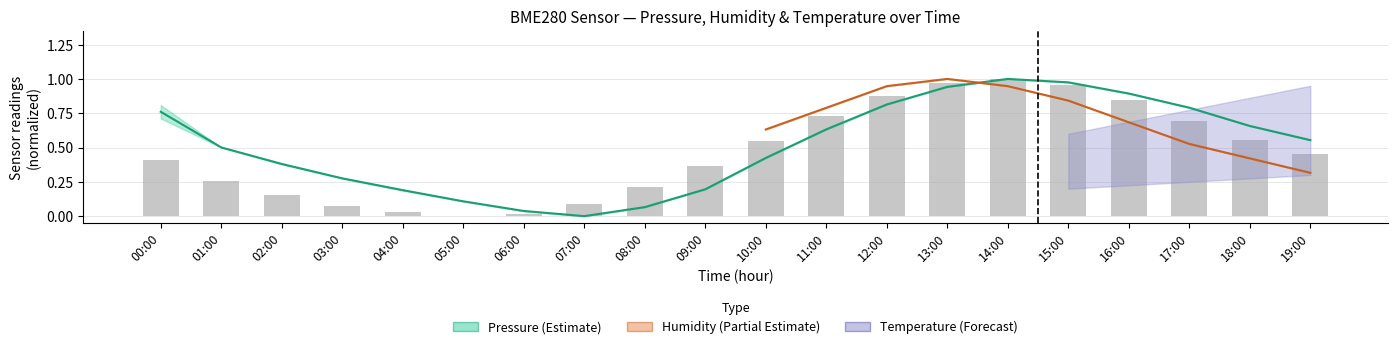

Rank the categories by value from lowest to highest.

05:00, 06:00, 04:00, 03:00, 07:00, 02:00, 08:00, 01:00, 09:00, 00:00, 19:00, 10:00, 18:00, 17:00, 11:00, 16:00, 12:00, 15:00, 13:00, 14:00